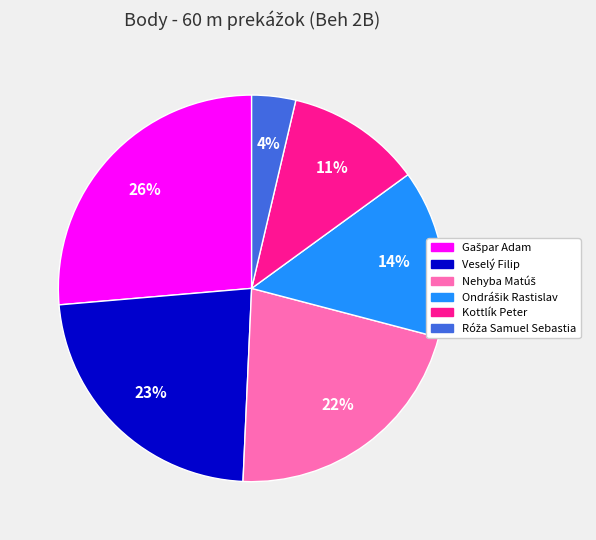

How many segments does this pie chart have?

6